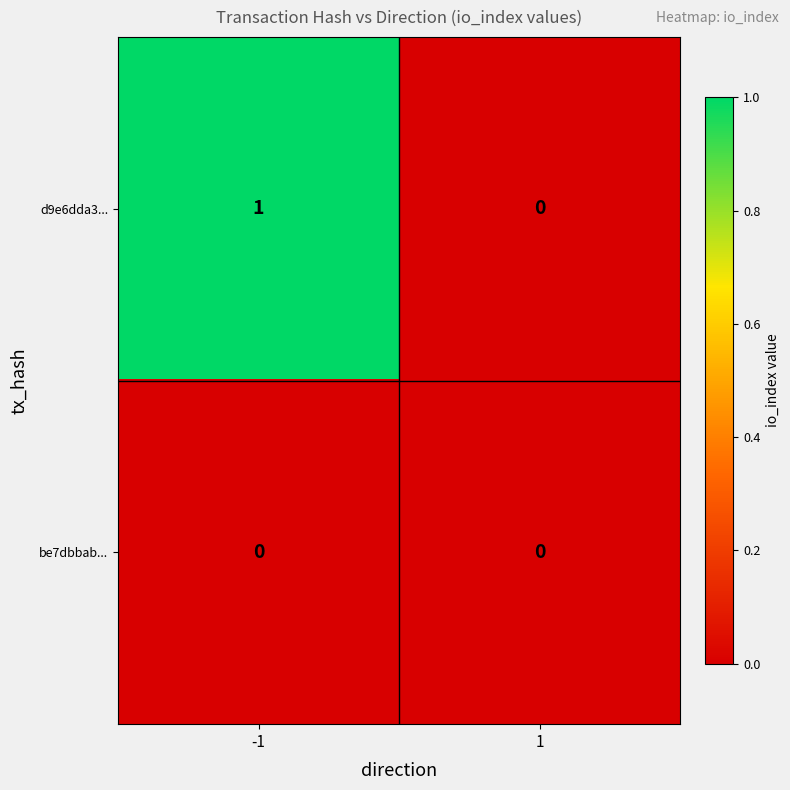

Which series has the widest spread of values?

d9e6dda3...